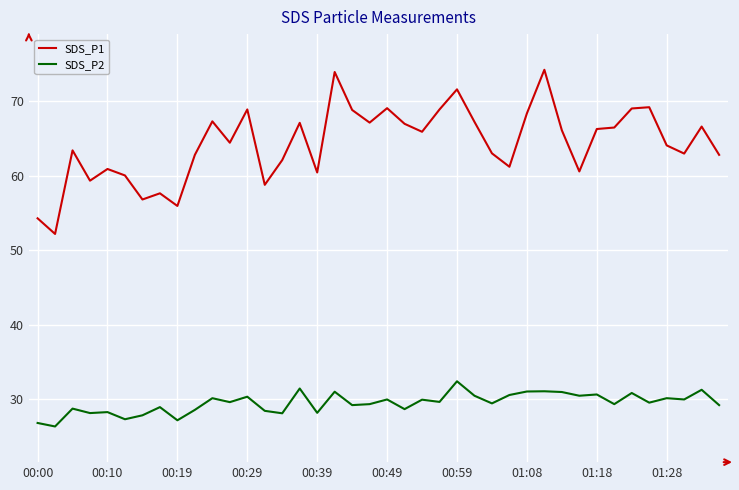

How many values in the SDS_P1 series exceed 65?

20